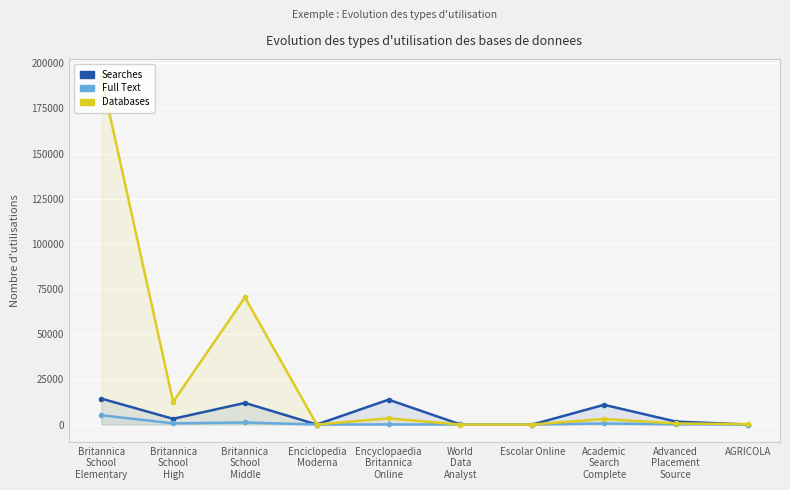

Reading left to right, extract all data points from this chart.

Searches: Britannica
School
Elementary=14354	Britannica
School
High=3160	Britannica
School
Middle=11966	Enciclopedia
Moderna=0	Encyclopaedia
Britannica
Online=13753	World
Data
Analyst=51	Escolar Online=0	Academic
Search
Complete=10909	Advanced
Placement
Source=1628	AGRICOLA=0
Full Text: Britannica
School
Elementary=5136	Britannica
School
High=662	Britannica
School
Middle=1142	Enciclopedia
Moderna=4	Encyclopaedia
Britannica
Online=47	World
Data
Analyst=45	Escolar Online=5	Academic
Search
Complete=582	Advanced
Placement
Source=121	AGRICOLA=3
Databases: Britannica
School
Elementary=192775	Britannica
School
High=12541	Britannica
School
Middle=70372	Enciclopedia
Moderna=7	Encyclopaedia
Britannica
Online=3436	World
Data
Analyst=0	Escolar Online=0	Academic
Search
Complete=3089	Advanced
Placement
Source=586	AGRICOLA=203